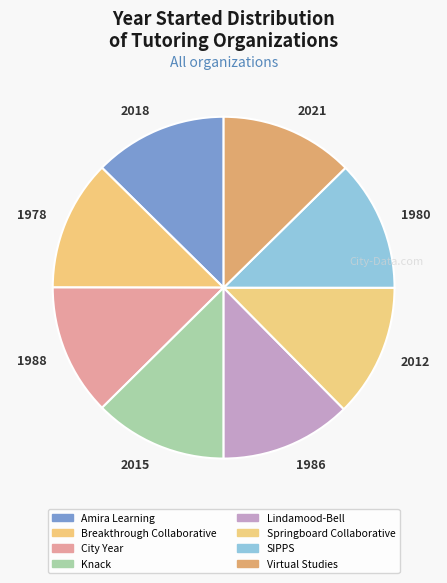

Approximately how many times larger is the value at 1980 compared to 2015?

1.0